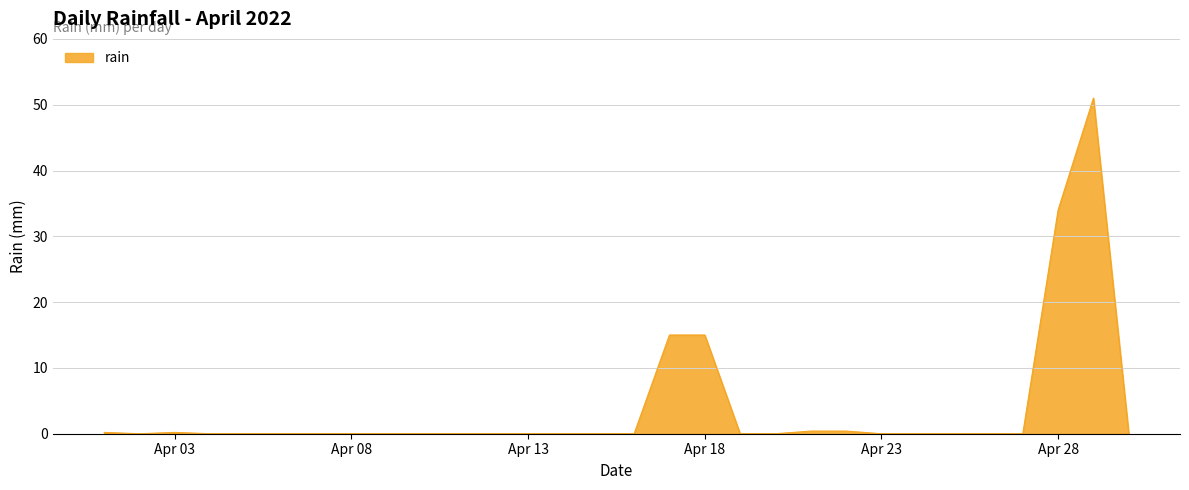

What is the difference between the maximum and minimum values?

51.0